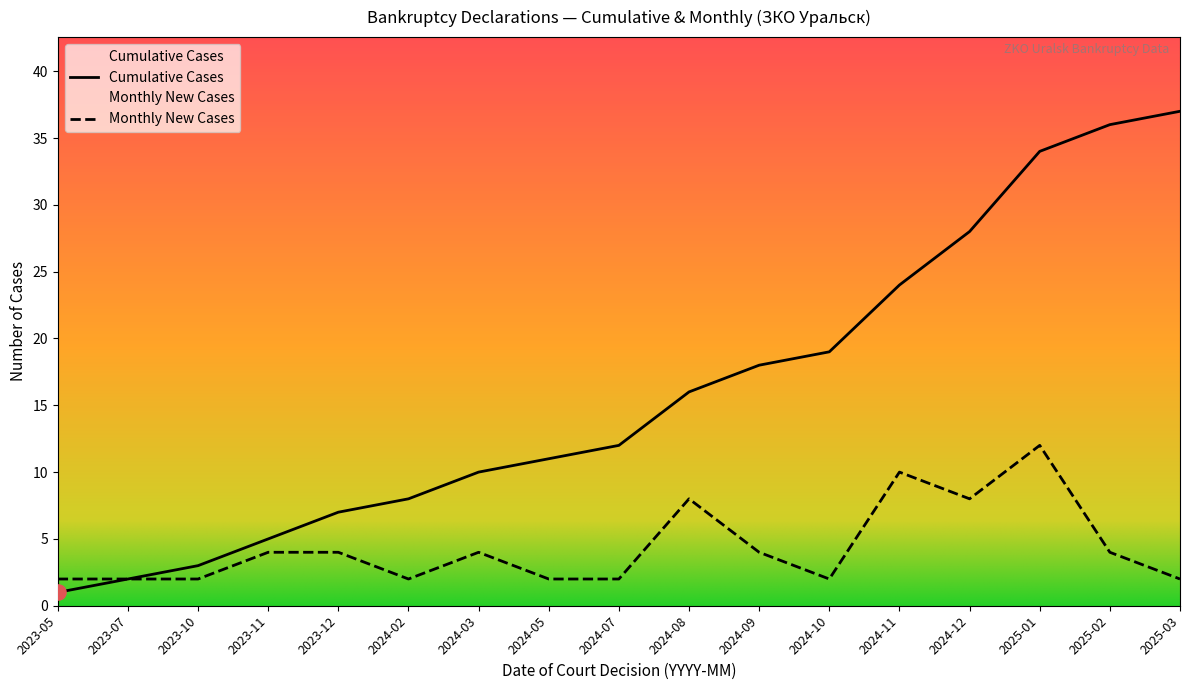

Is the value of Monthly New Cases at 2024-03 greater than the value of Cumulative Cases at 2024-03?

No